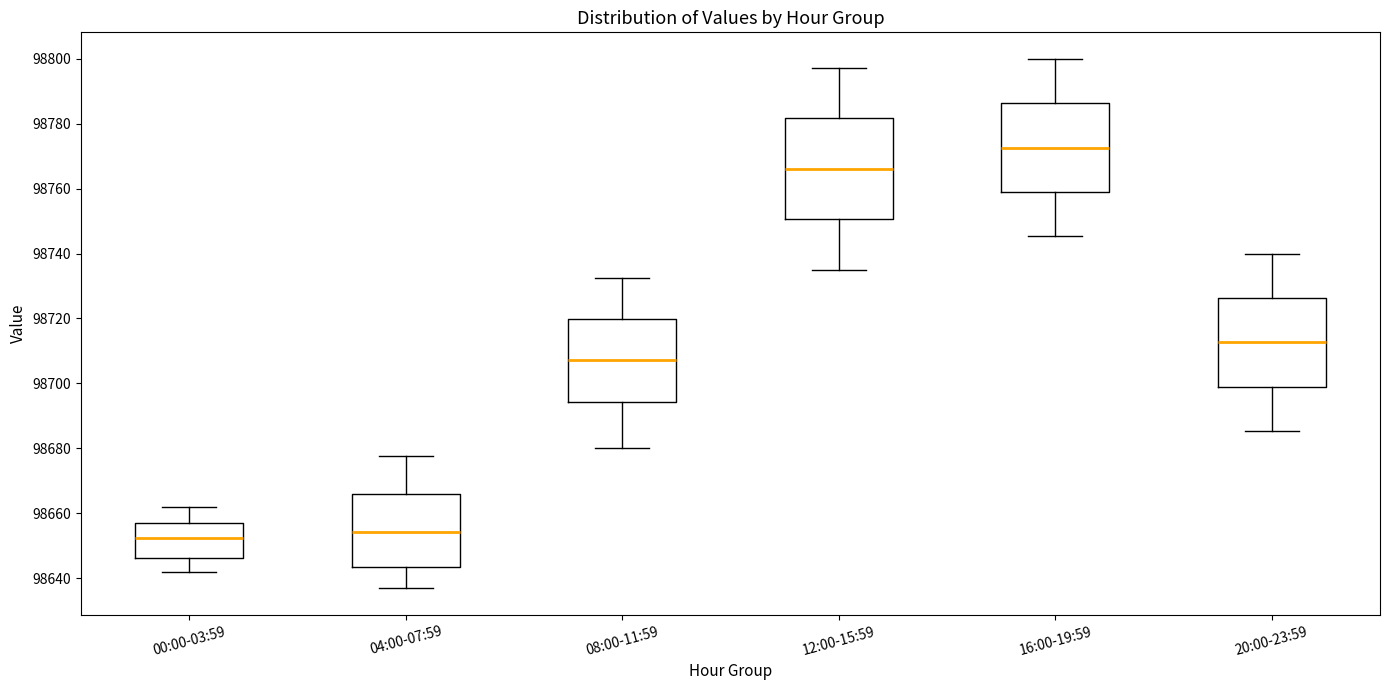

Where is the upper edge of the box for 16:00-19:59 on the y-axis? The values are not printed on the chart, so give them approximately, as read against the axis.

98786